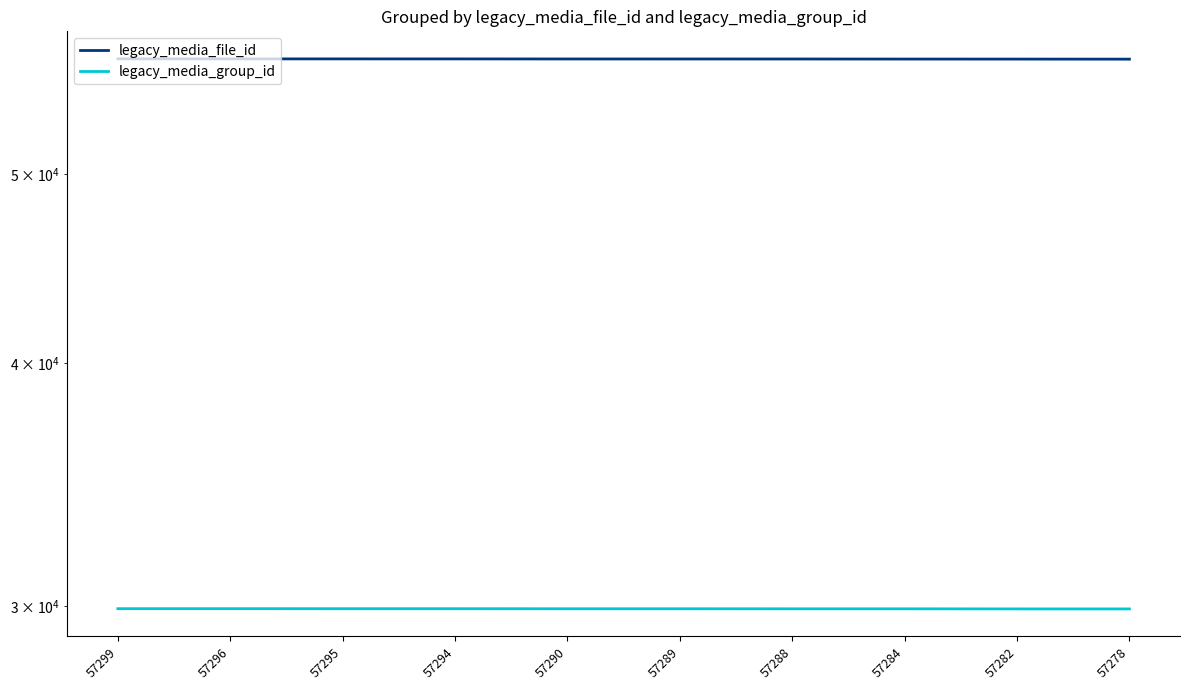

Where is legacy_media_file_id nearest to the value 57288?

57288